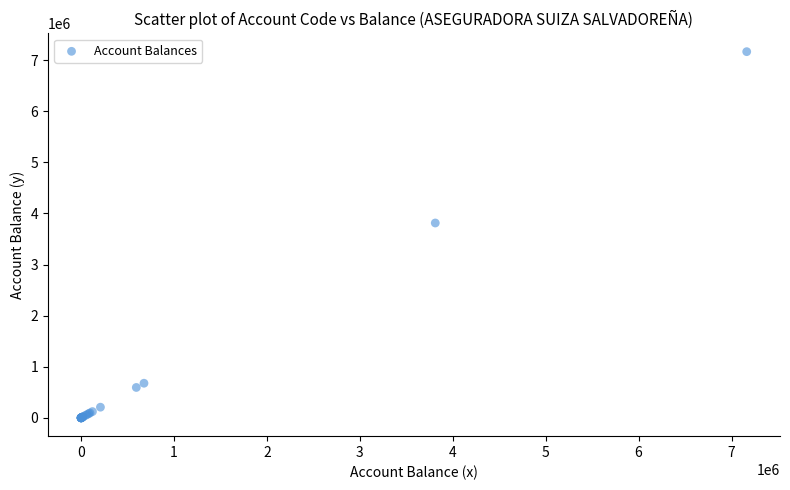

What Y value in the scatter plot is closest to 3581961?

3812074.5